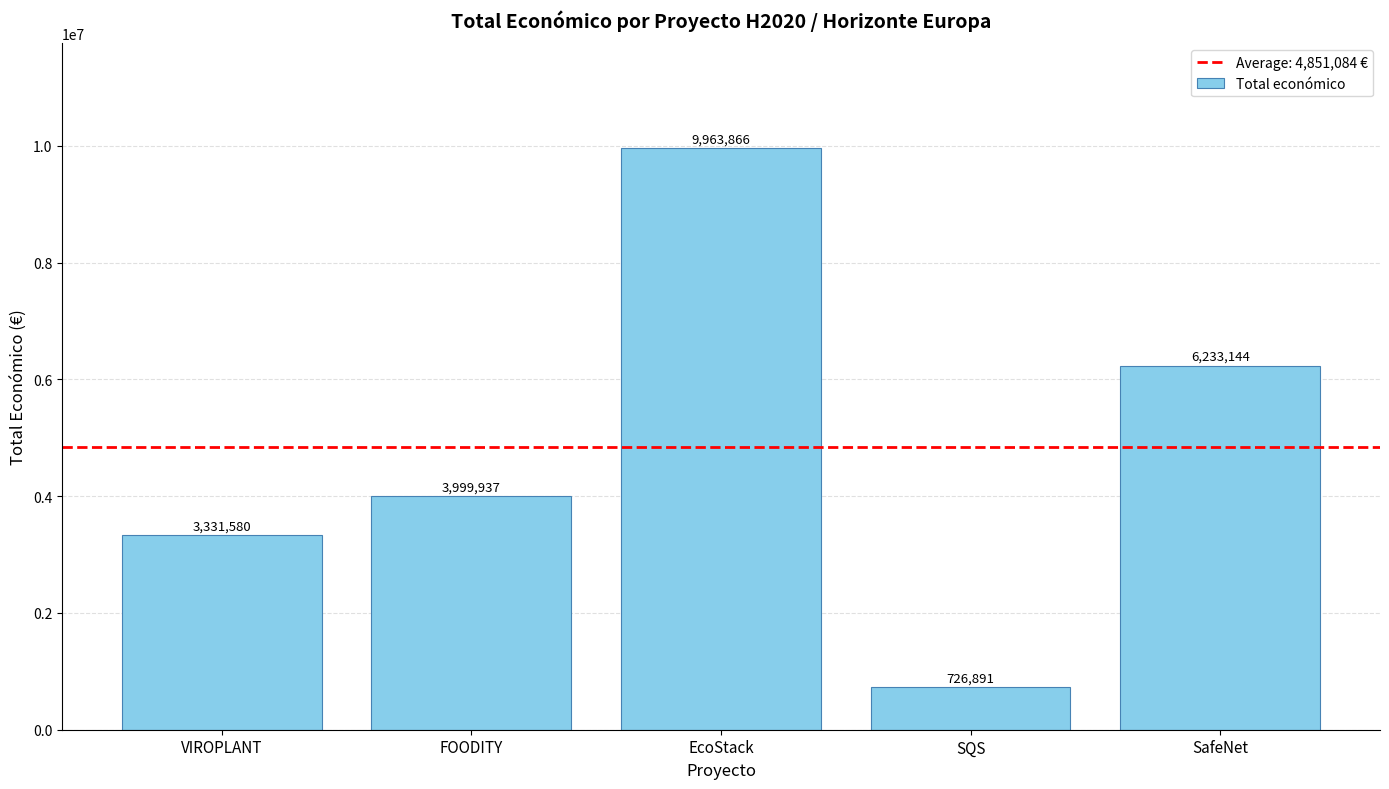

Are the bars horizontal?

No